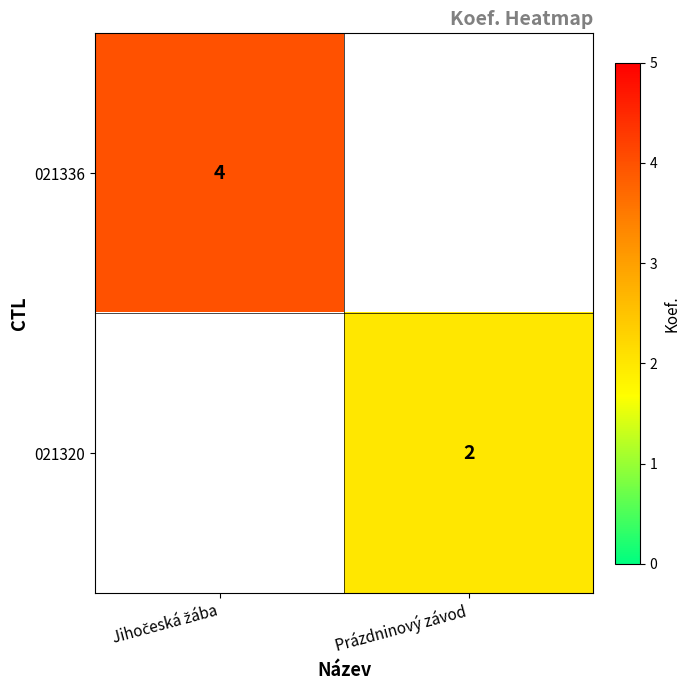

How many series are shown in this chart?

2